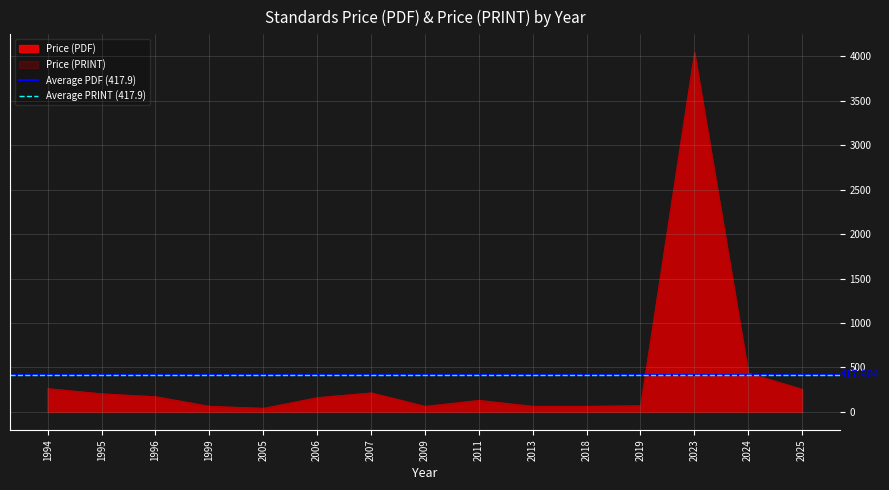

At which category is the sum across all series the highest?

2023